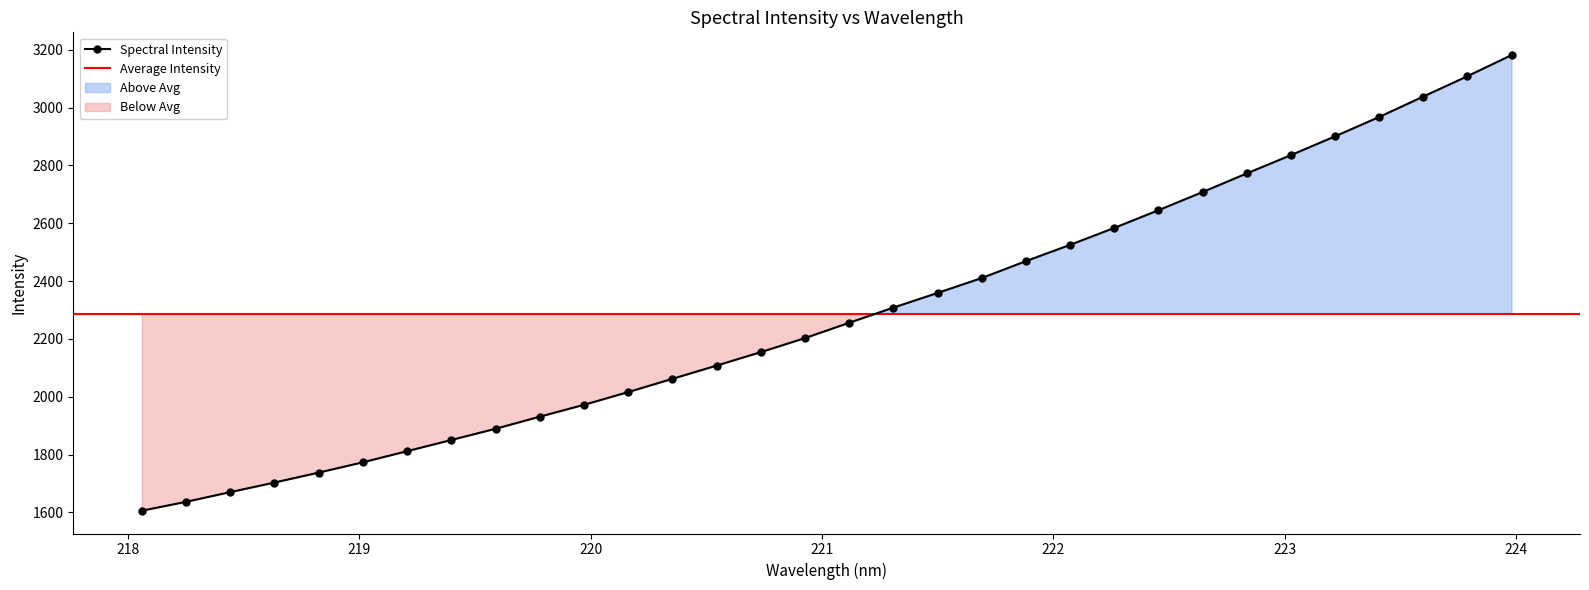

What is the smallest value displayed?

1605.9